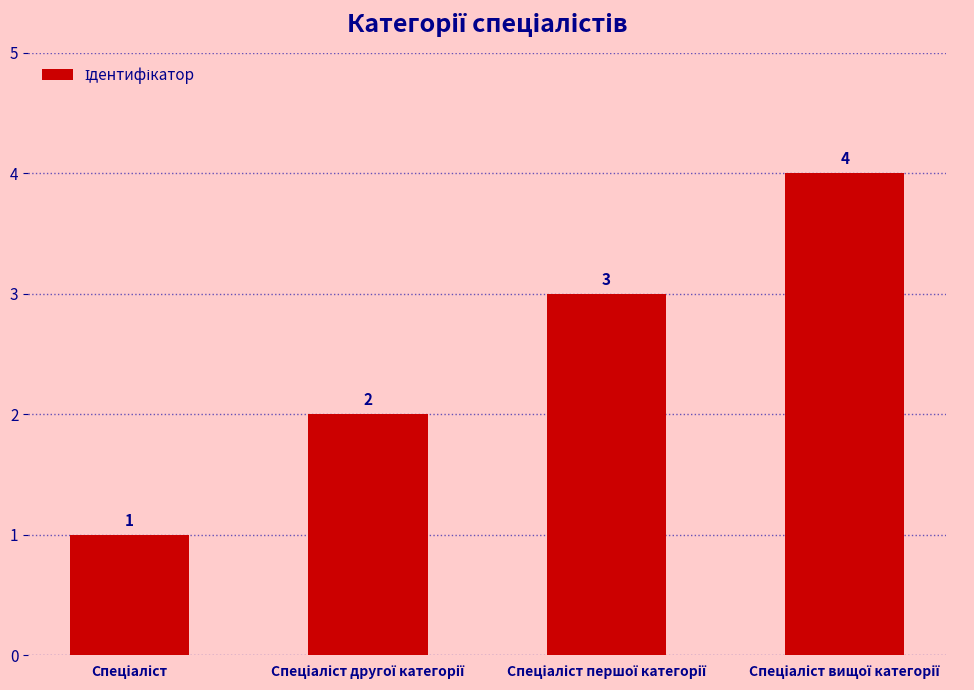

What is the maximum value shown in the chart?

4